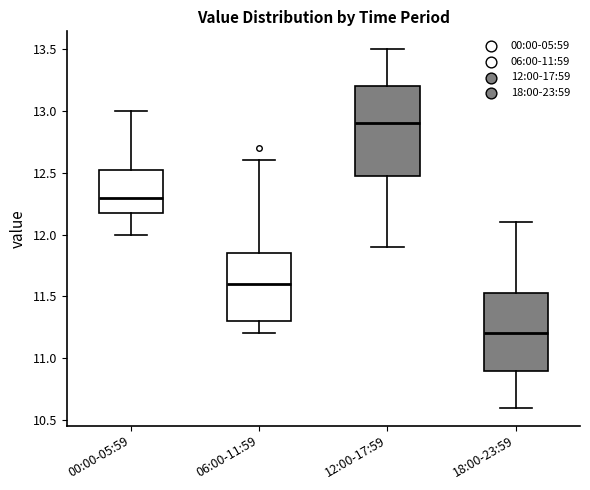

Reading left to right, transcribe this box plot: for each box, give where its median line is, the range the box spans, and where its two whiskers end, as read against the y-axis. The values are not printed on the chart, so give them approximately, as read against the axis.

00:00-05:59: median 12.30, box 12.20 to 12.55, whiskers 12.00 to 13.00
06:00-11:59: median 11.60, box 11.30 to 11.85, whiskers 11.20 to 12.60
12:00-17:59: median 12.90, box 12.50 to 13.20, whiskers 11.90 to 13.50
18:00-23:59: median 11.20, box 10.90 to 11.55, whiskers 10.60 to 12.10